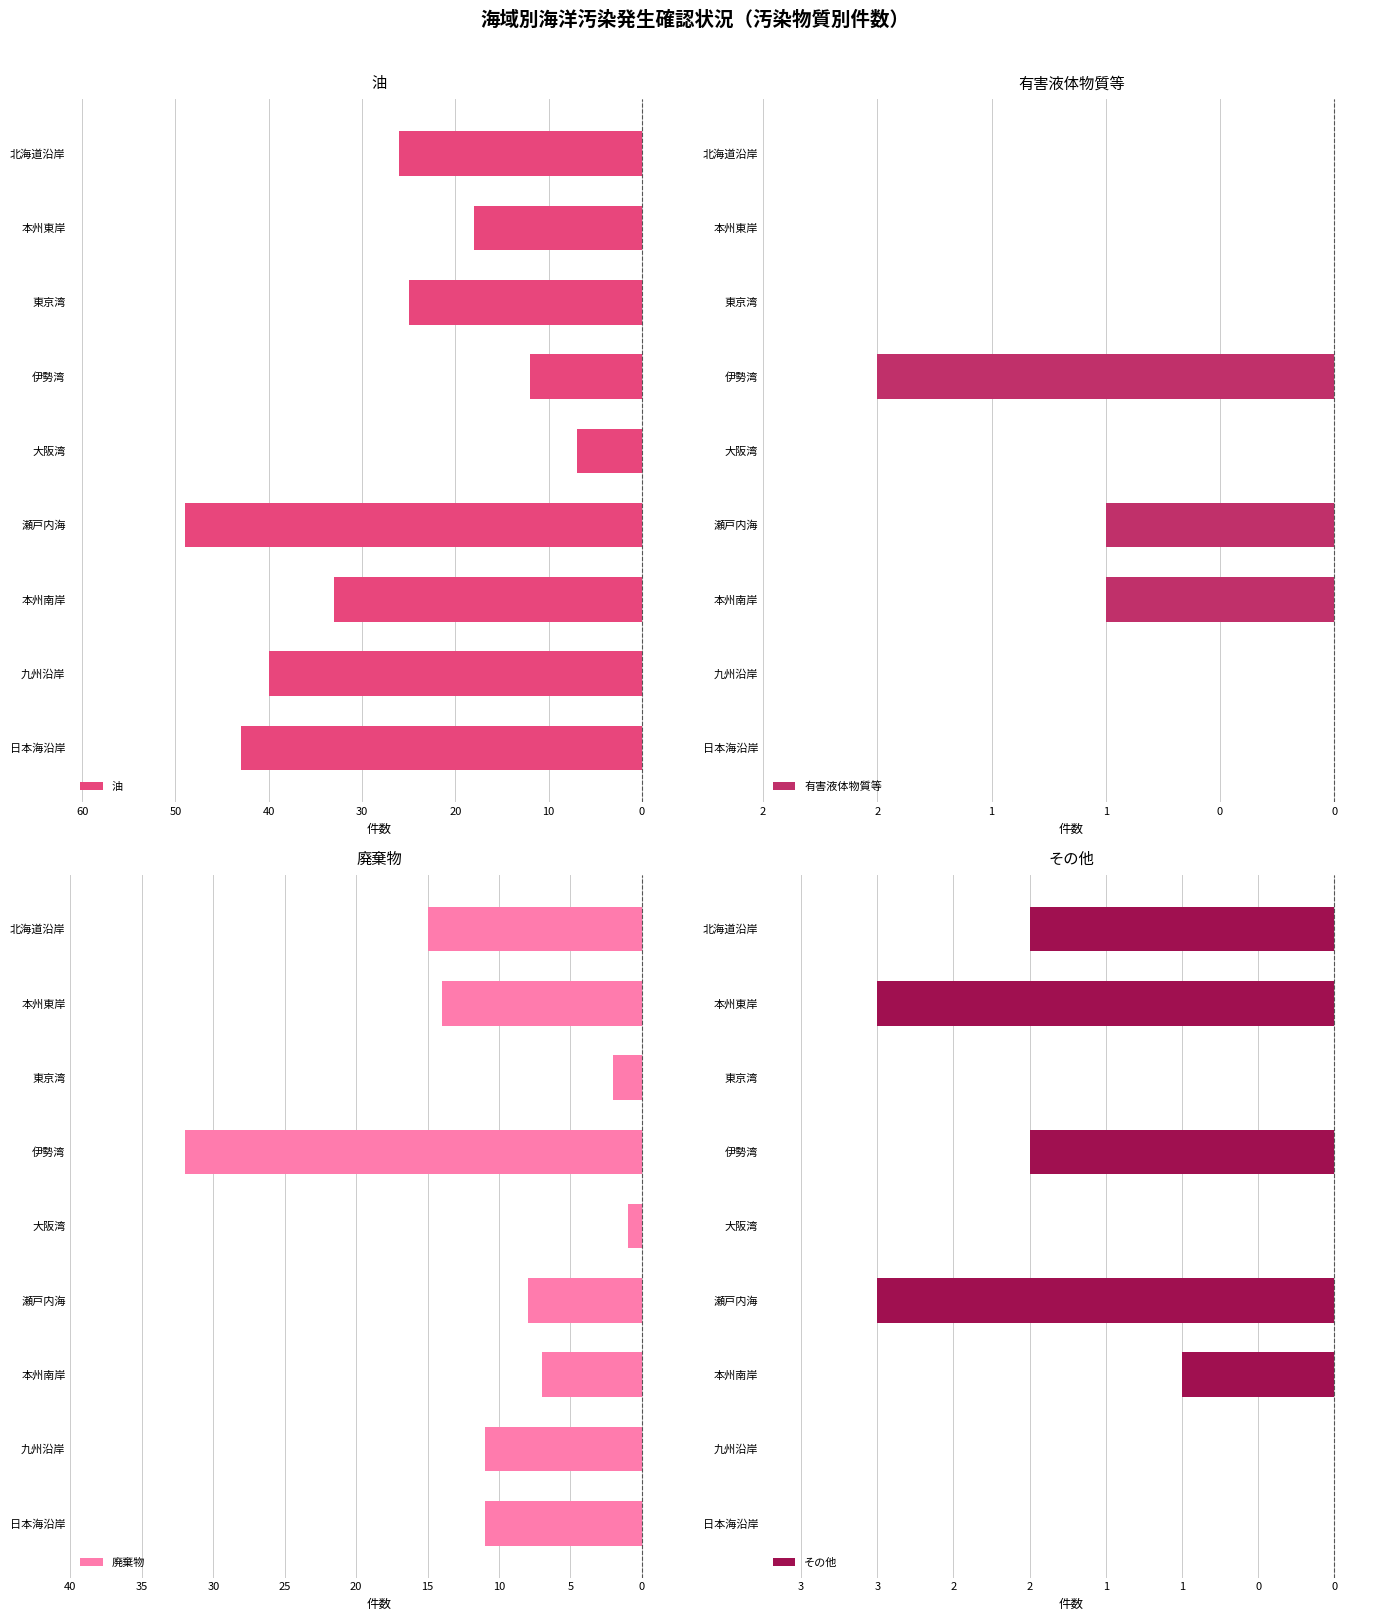

The value of その他 at 大阪湾 is 0. True or false?

True